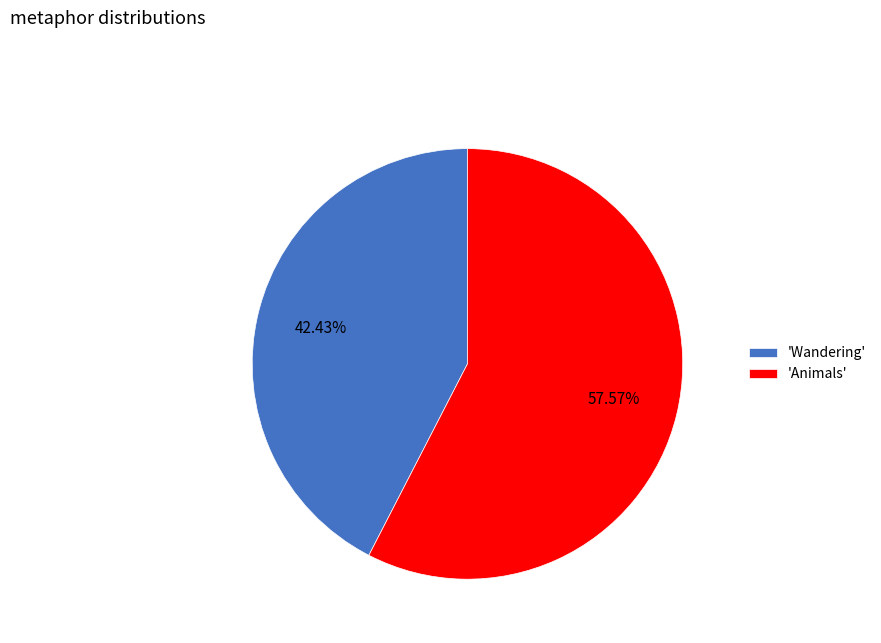

Count the number of slices in the pie.

2